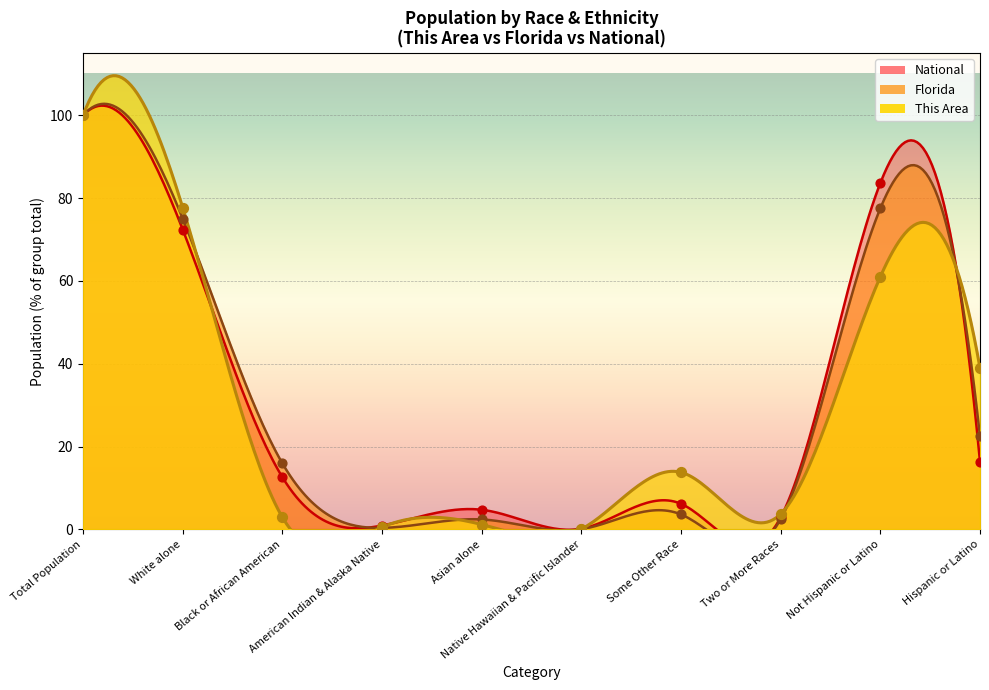

What are all the series names shown in the legend?

This Area, Florida, National